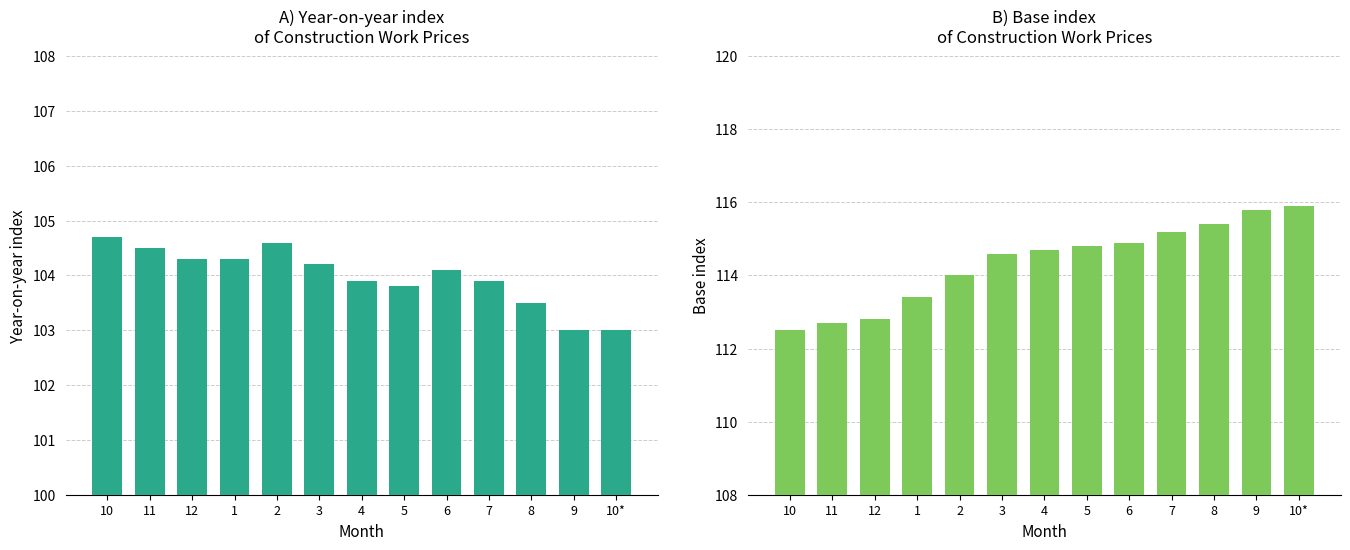

True or false: Year-on-year index has a value of 103.5 at 8.

True